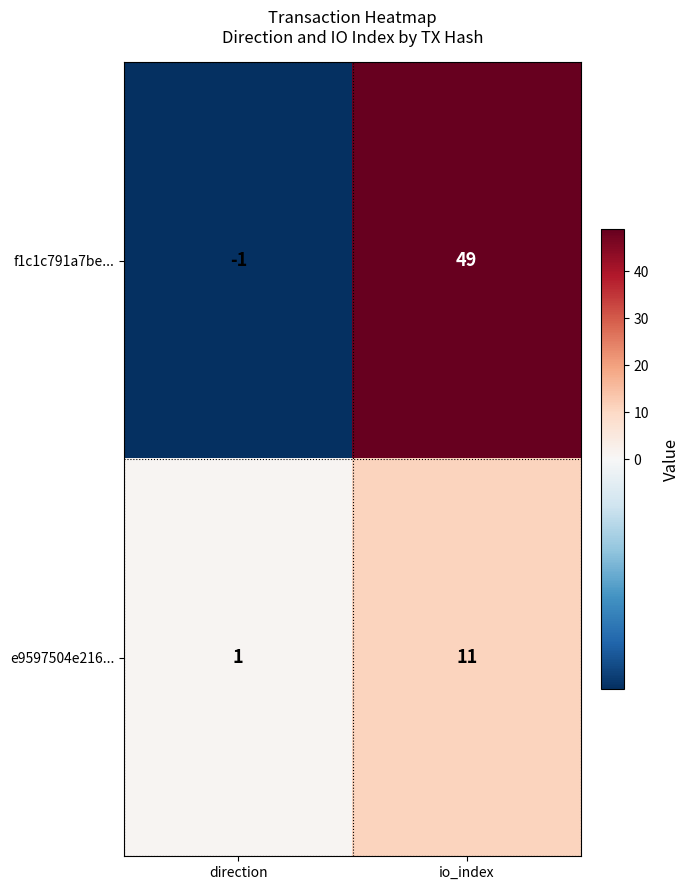

Which series changed the most between direction and io_index?

f1c1c791a7be...